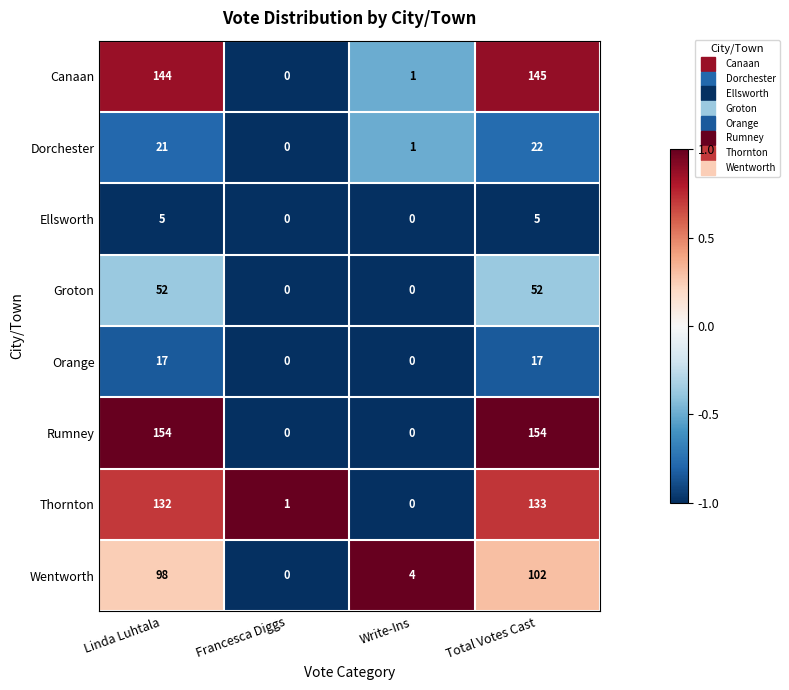

How many series are shown in this chart?

8